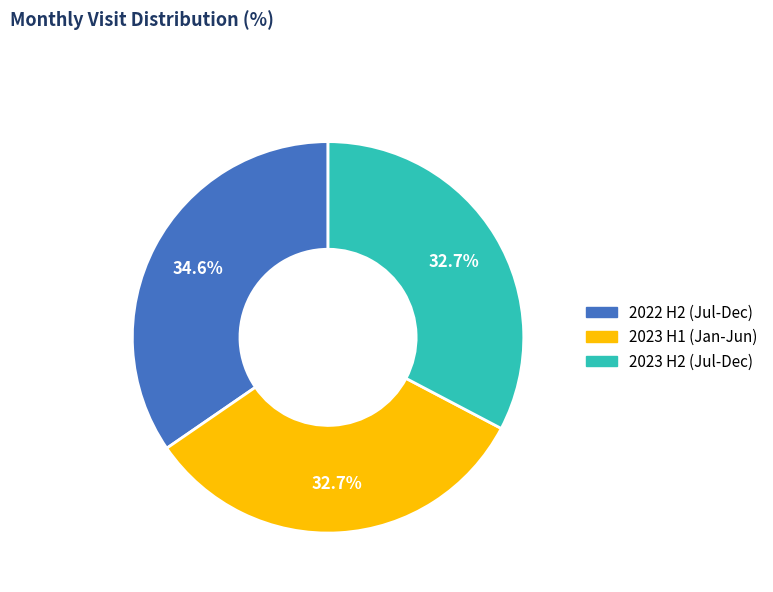

What is the largest slice in the pie chart?

2022 H2 (Jul-Dec)